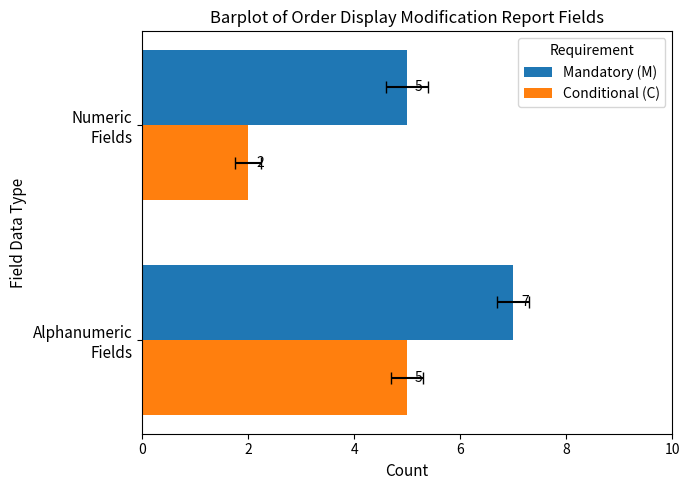

What value does the Mandatory (M) series have at Numeric Fields?

5